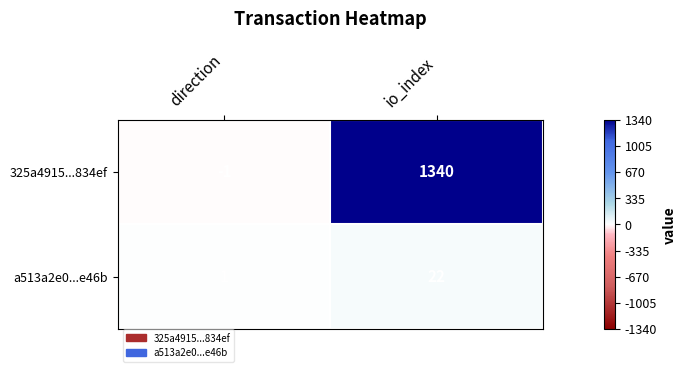

Which label corresponds to the largest value in the chart?

io_index